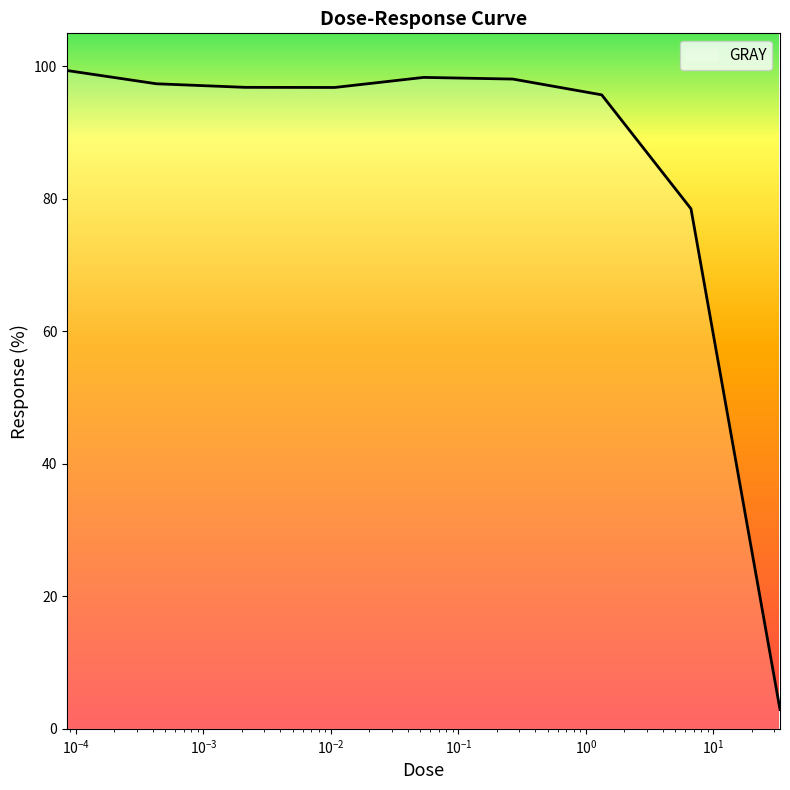

What is the minimum value shown in the chart?

2.9